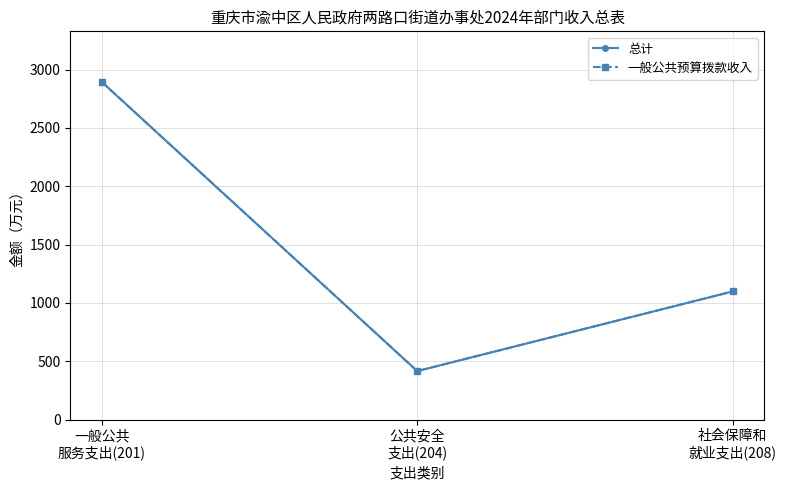

Which series changed the most between 一般公共
服务支出(201) and 社会保障和
就业支出(208)?

总计